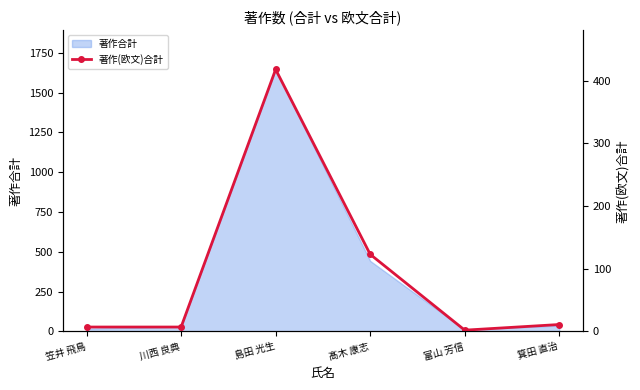

Is it true that 著作合計 equals 1646 at 島田 光生?

True